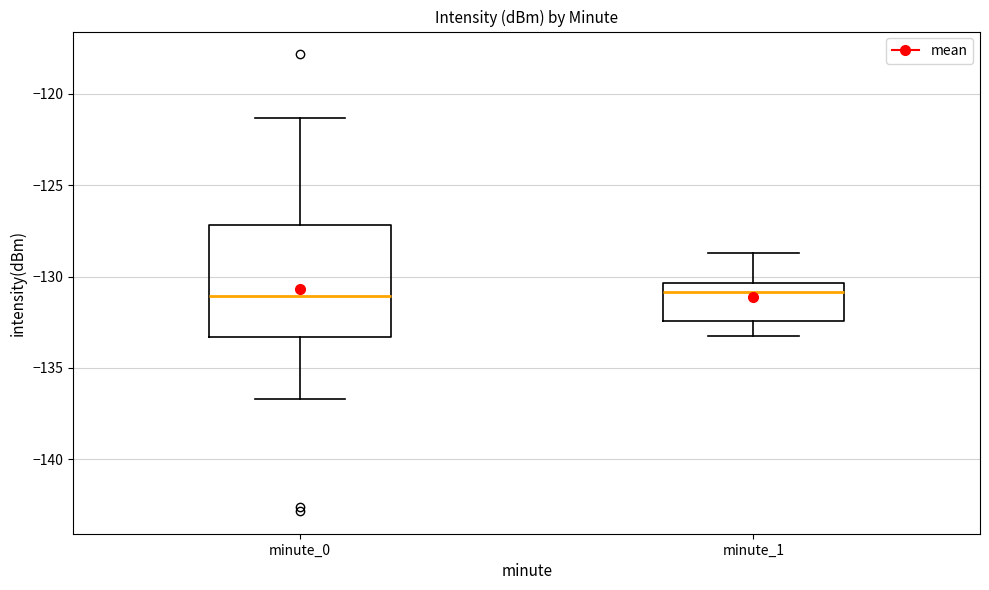

Where does the median line of the box for minute_1 sit on the y-axis? The values are not printed on the chart, so give them approximately, as read against the axis.

-131.0